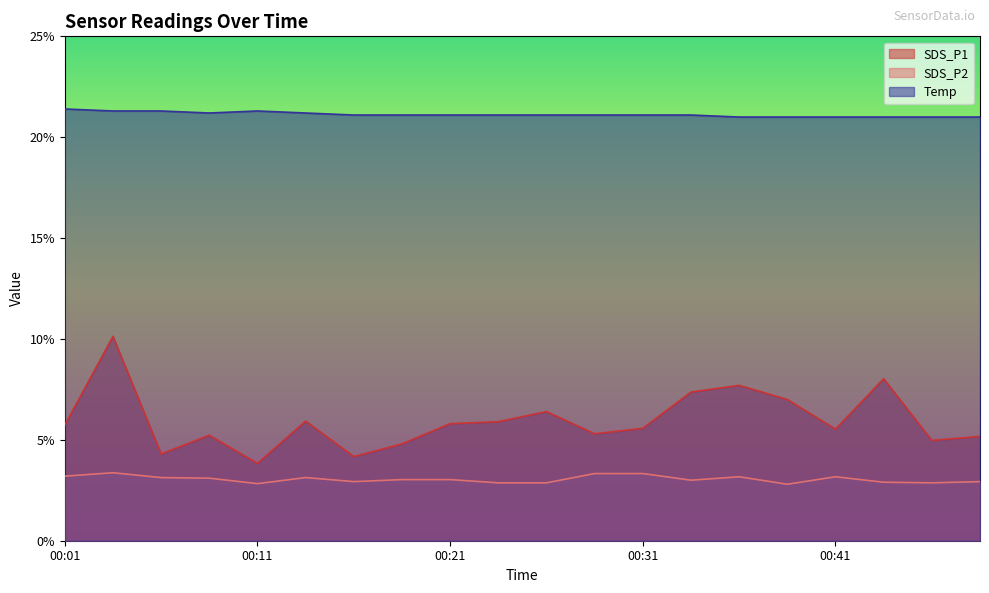

Where does the SDS_P1 series first go above 5?

00:01